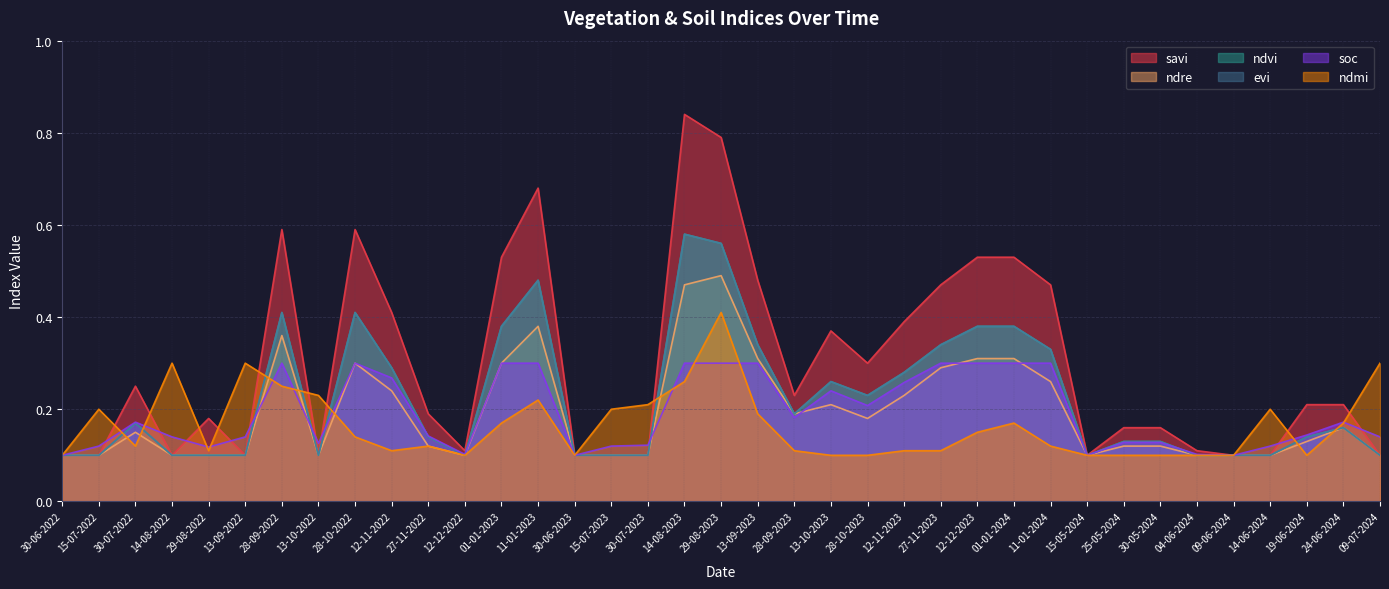

The value of ndvi at 15-07-2022 is 0.2. True or false?

False